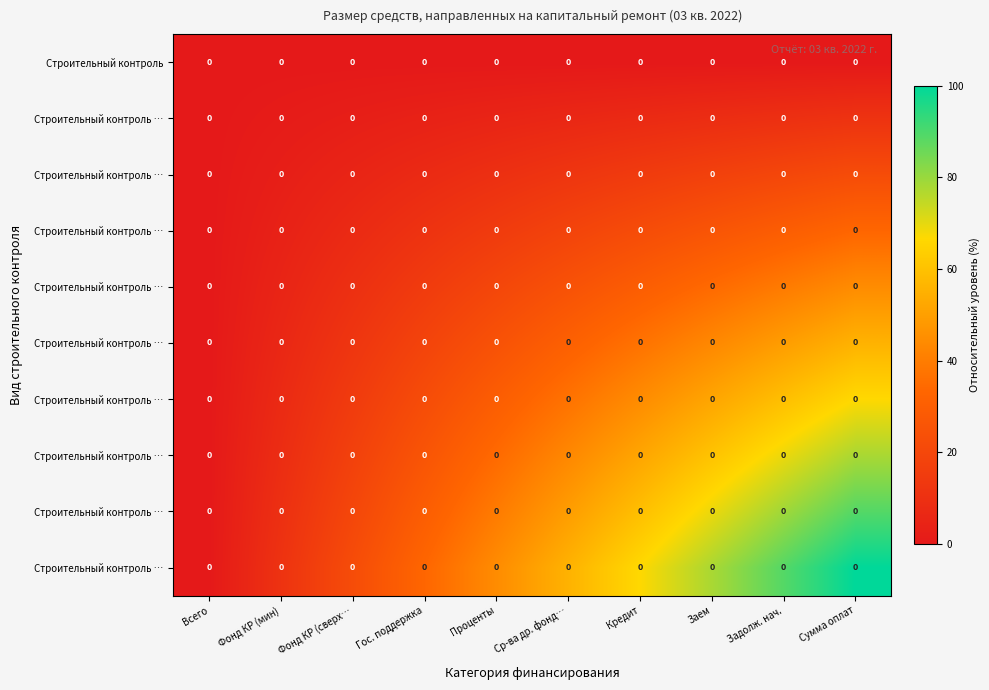

Which label corresponds to the smallest value in the chart?

Всего